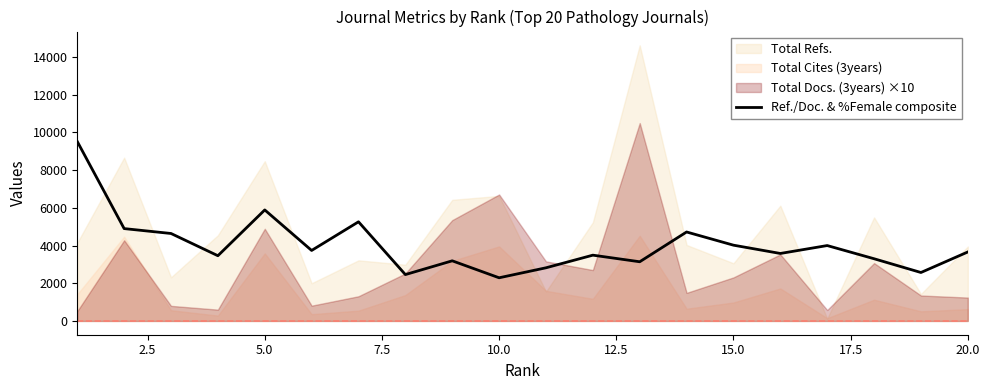

How many lines are shown in the chart?

1